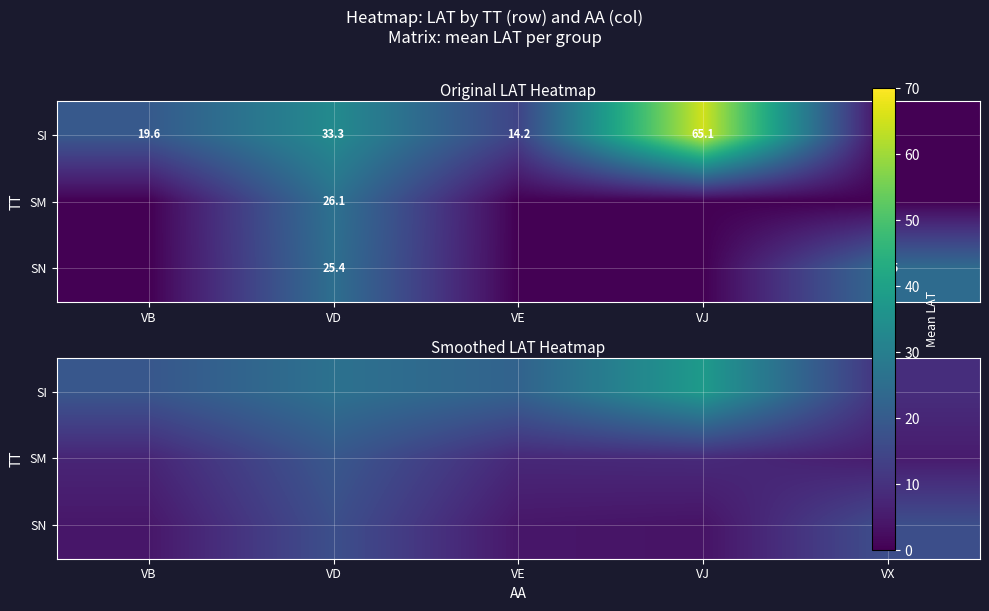

What is the minimum value shown in the chart?

3.6